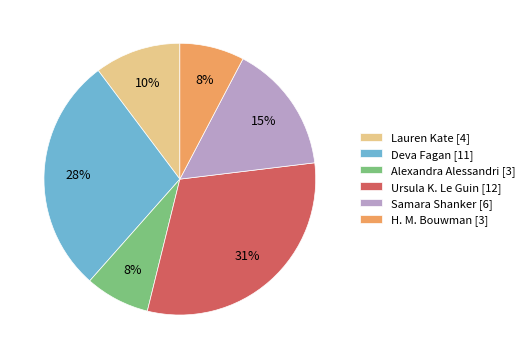

What is the largest slice in the pie chart?

Ursula K. Le Guin